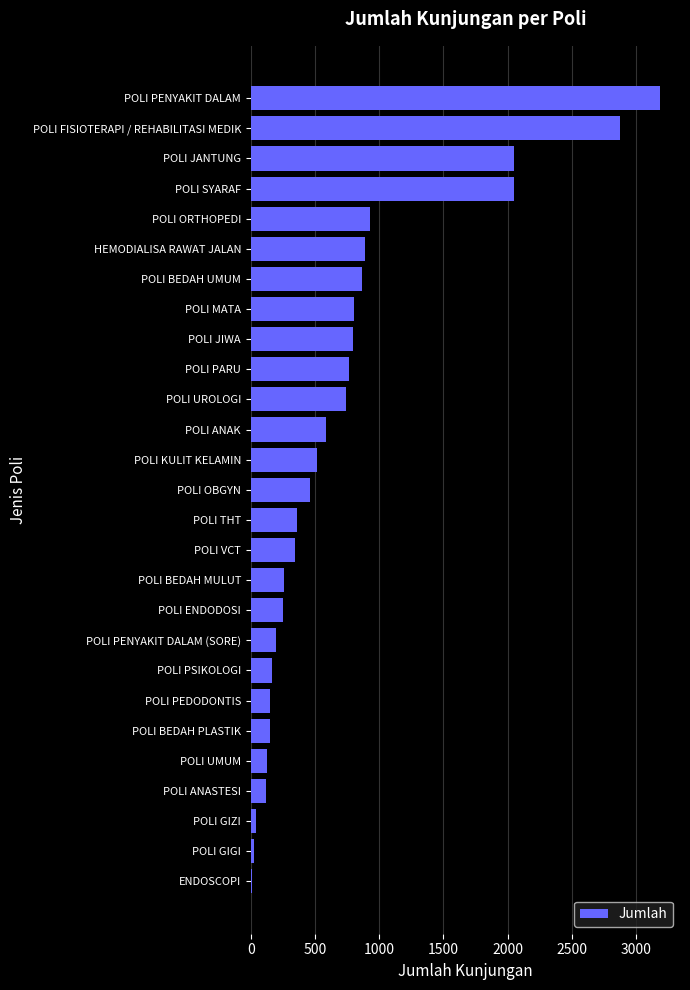

Which has a higher value, POLI BEDAH MULUT or POLI UROLOGI?

POLI UROLOGI